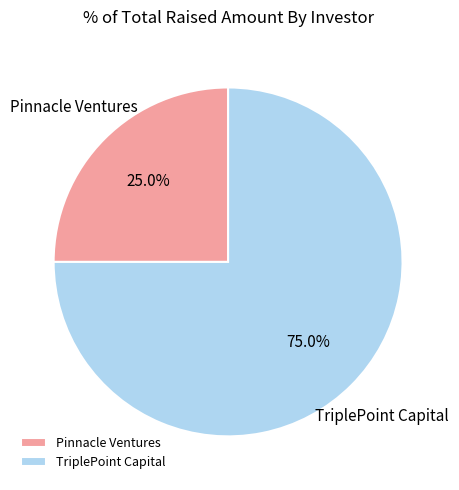

Is there a majority slice in this chart?

Yes